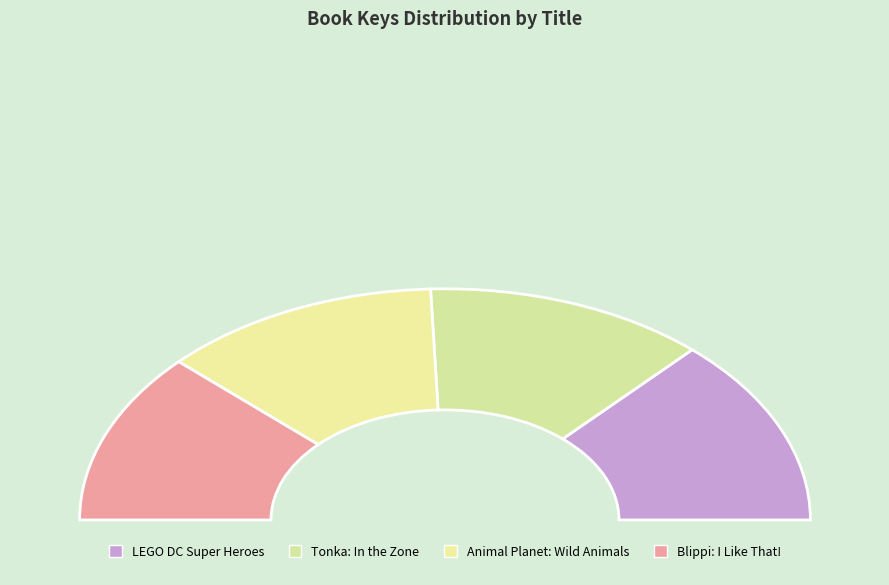

Which category has the smallest portion of the pie?

Blippi: I Like That!